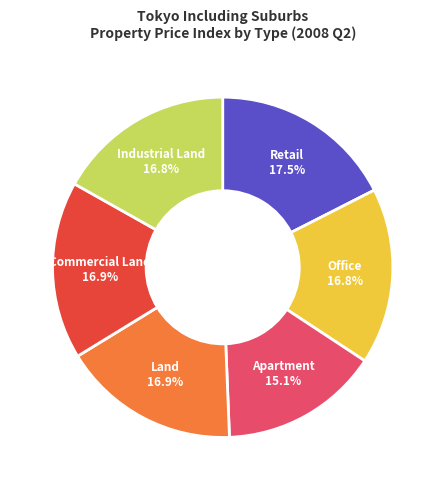

Which category has the biggest portion of the pie?

Retail